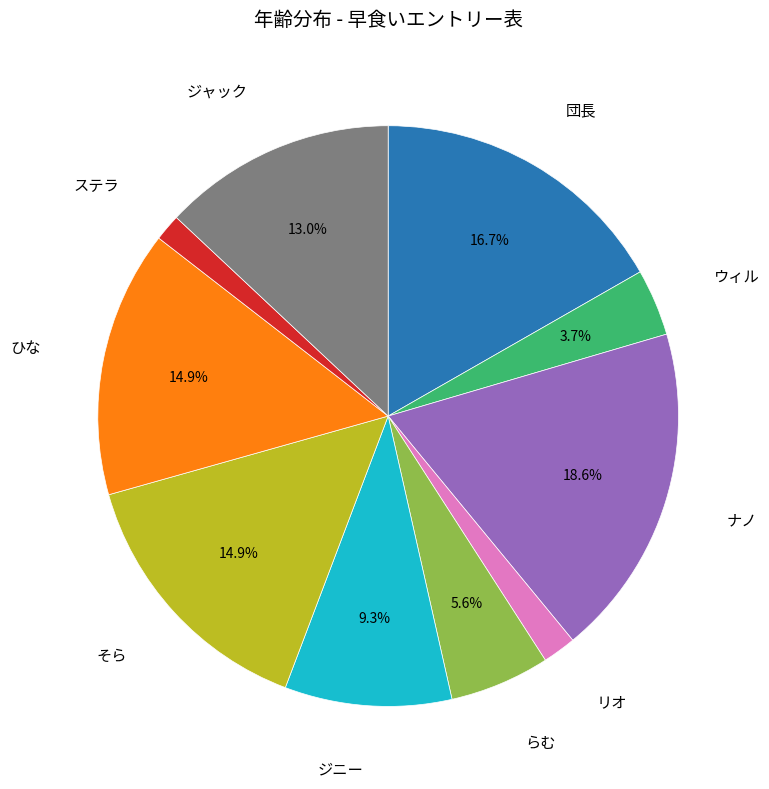

Does any single category account for the majority?

No